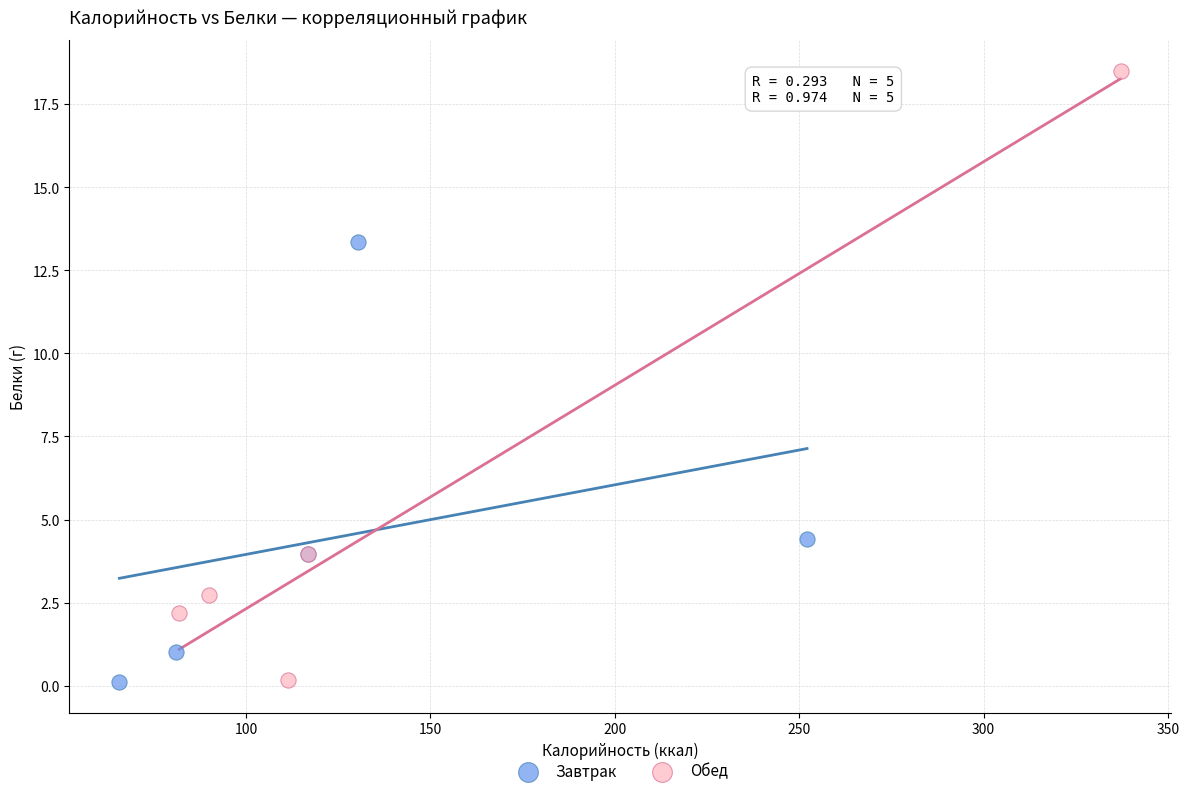

Which series reaches the maximum Y coordinate?

Обед